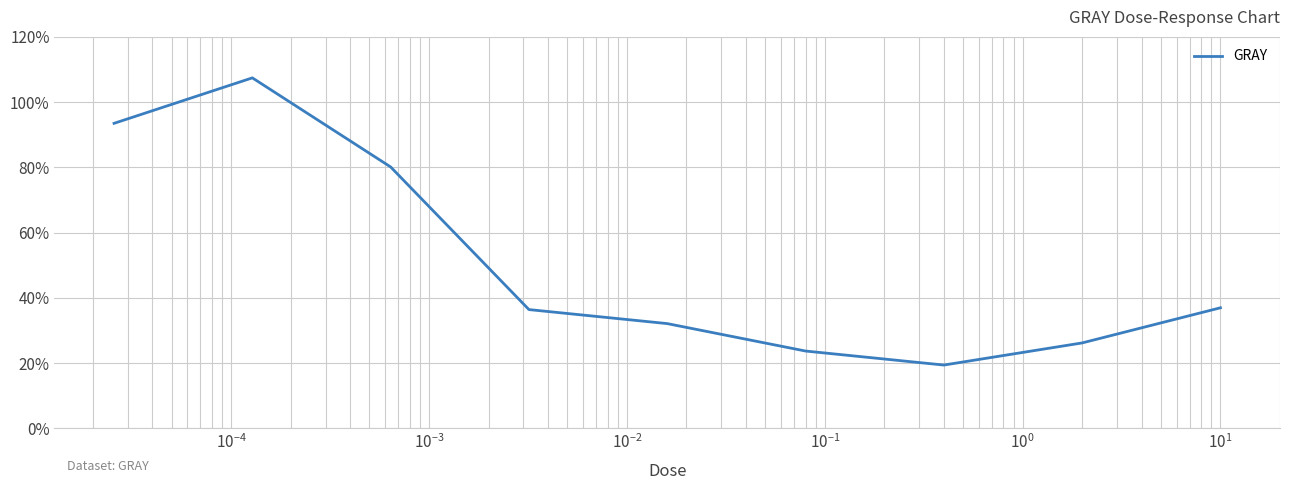

What is the greatest value displayed?

107.4